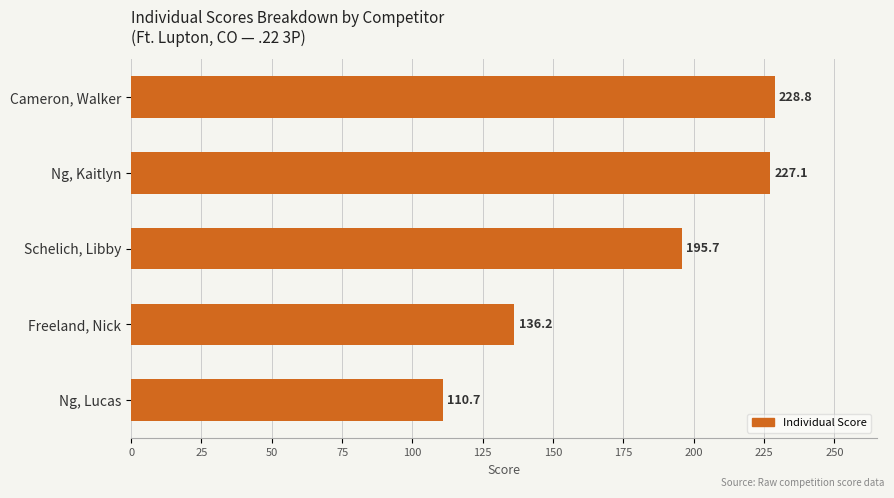

Reading top to bottom, transcribe all the data shown in this chart.

Cameron, Walker=228.8	Ng, Kaitlyn=227.1	Schelich, Libby=195.7	Freeland, Nick=136.2	Ng, Lucas=110.7